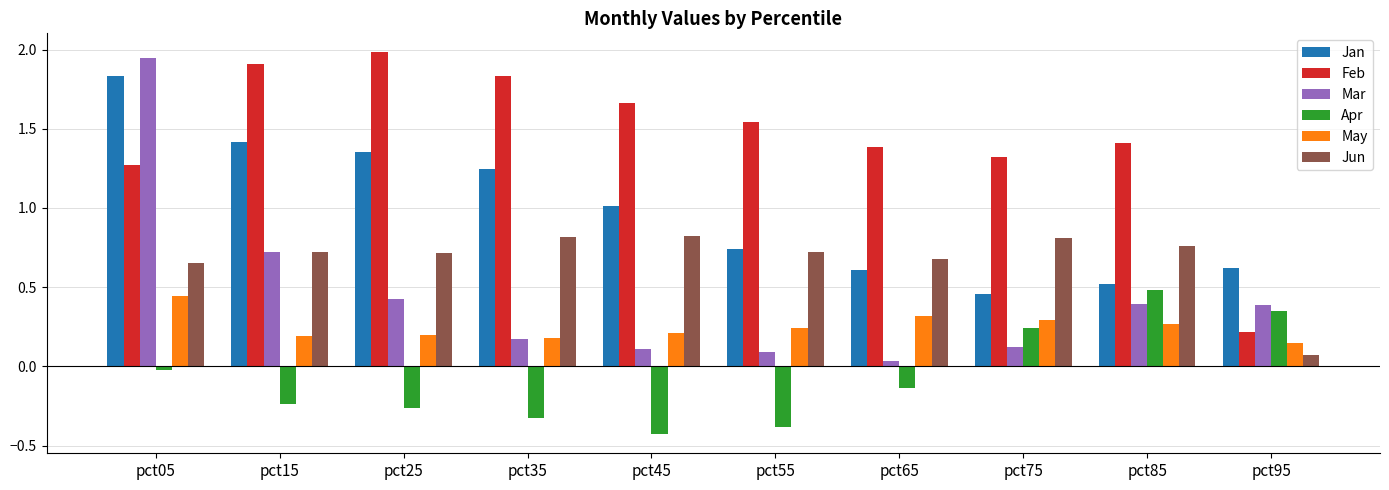

What is the maximum value shown in the chart?

2.0